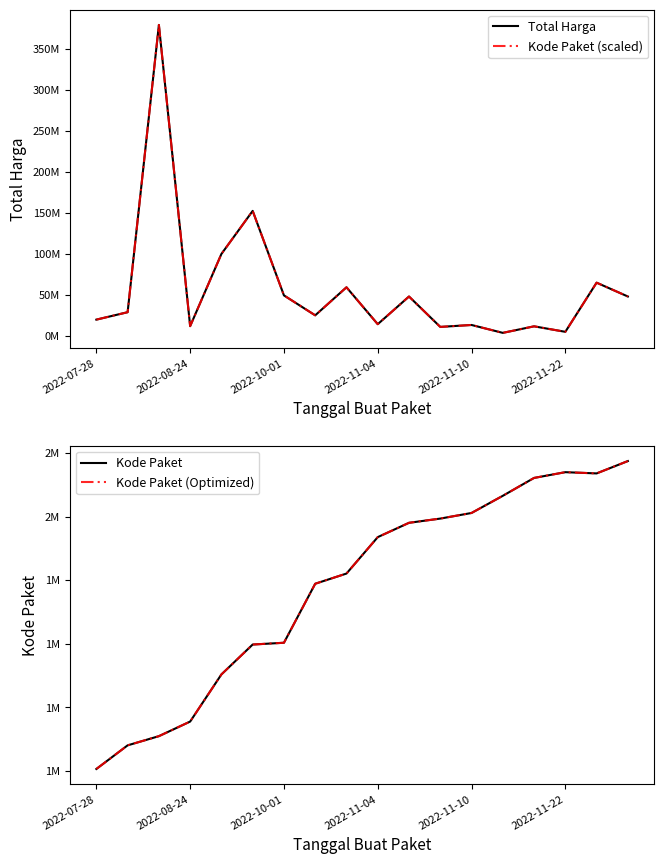

Is this an area chart (filled region under the line)?

No